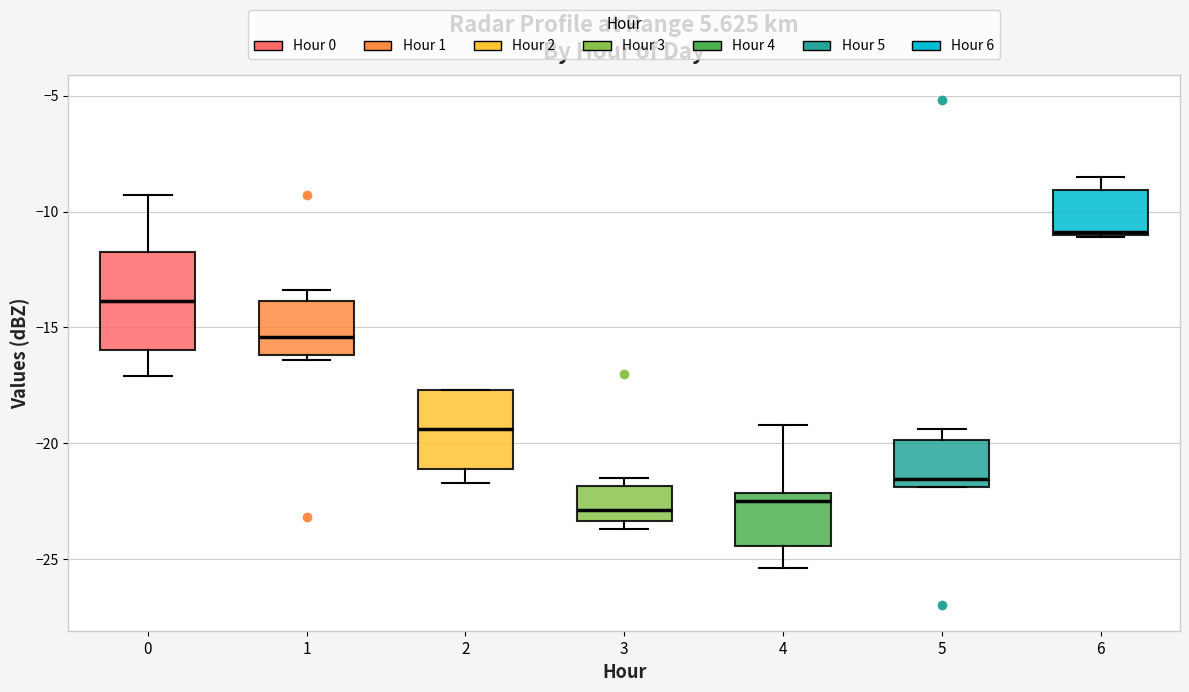

Reading left to right, transcribe this box plot: for each box, give where its median line is, the range the box spans, and where its two whiskers end, as read against the y-axis. The values are not printed on the chart, so give them approximately, as read against the axis.

0: median -14.0, box -16.0 to -11.5, whiskers -17.0 to -9.5
1: median -15.5, box -16.0 to -14.0, whiskers -16.5 to -13.5
2: median -19.5, box -21.0 to -17.5, whiskers -21.5 to -17.5
3: median -23.0, box -23.5 to -22.0, whiskers -23.5 (just below the box's lower edge) to -21.5
4: median -22.5, box -24.5 to -22.0, whiskers -25.5 to -19.0
5: median -21.5, box -22.0 to -20.0, whiskers -22.0 to -19.5
6: median -11.0, box -11.0 to -9.0, whiskers -11.0 to -8.5